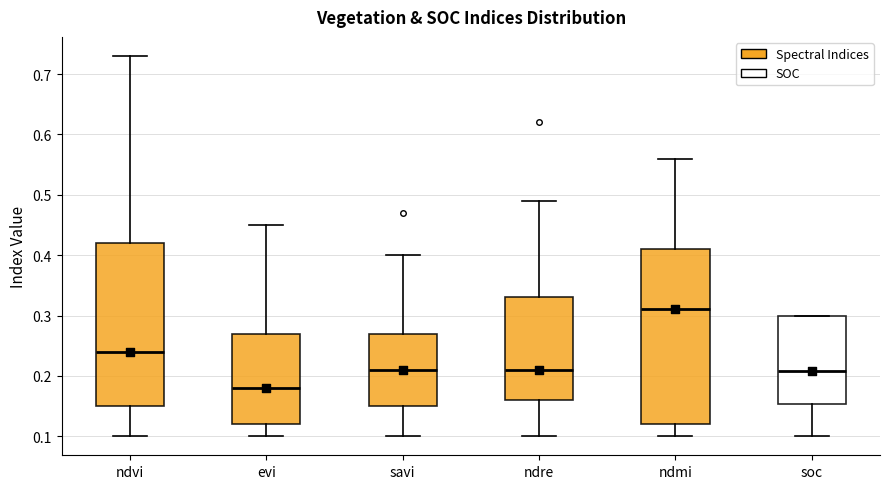

Which box's median line is the lowest?

evi